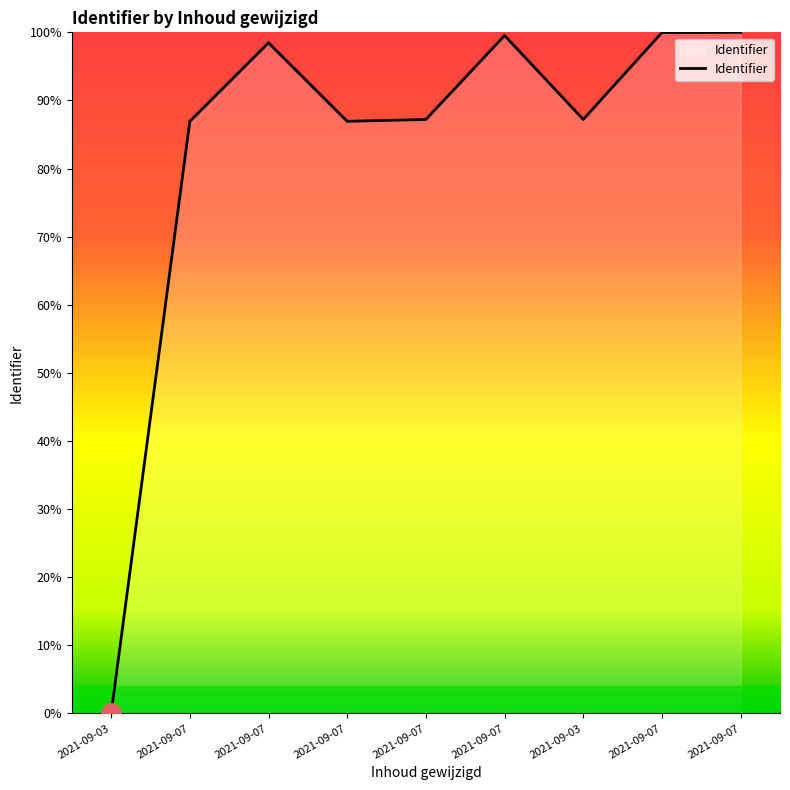

What is the label of the 5th point from the left?

2021-09-07